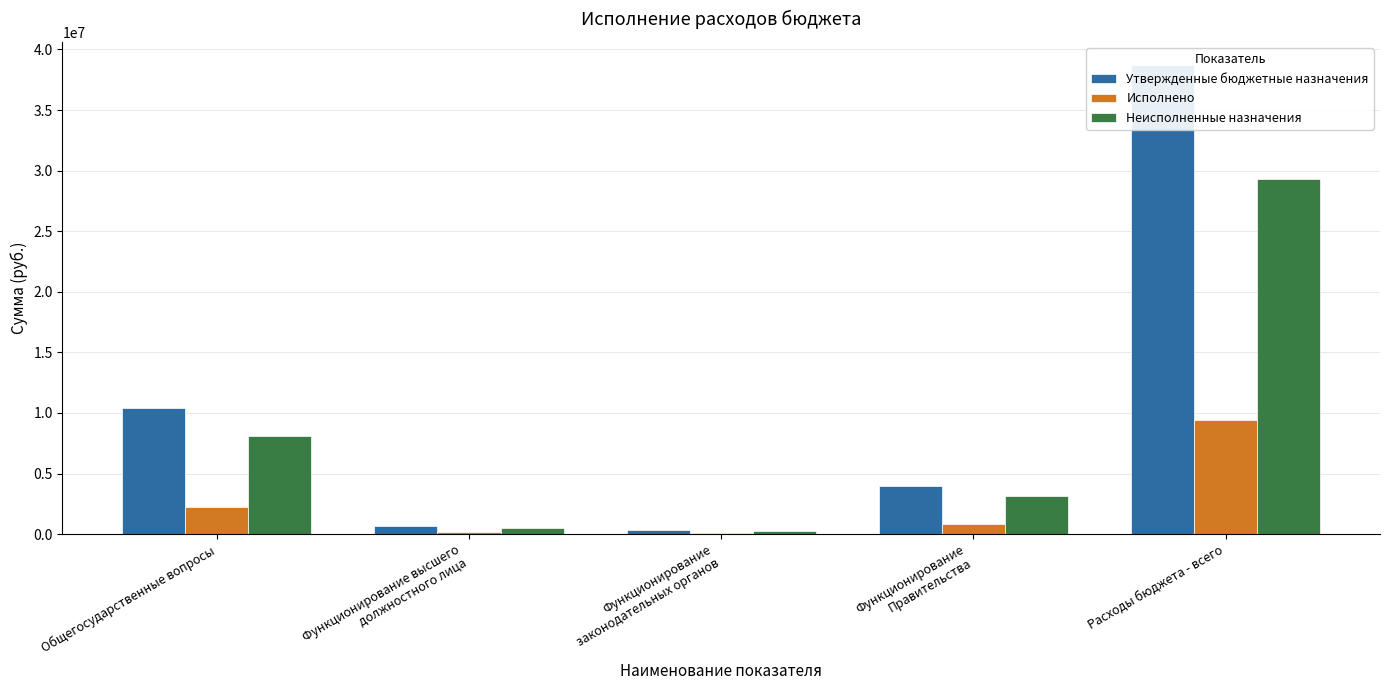

How many series are shown in this chart?

3